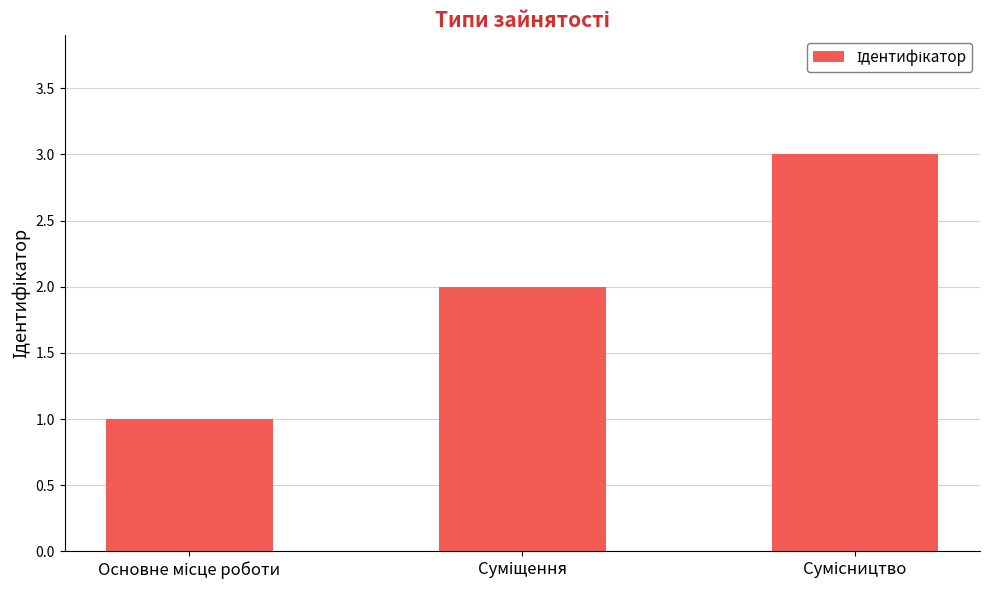

What is the greatest value displayed?

3